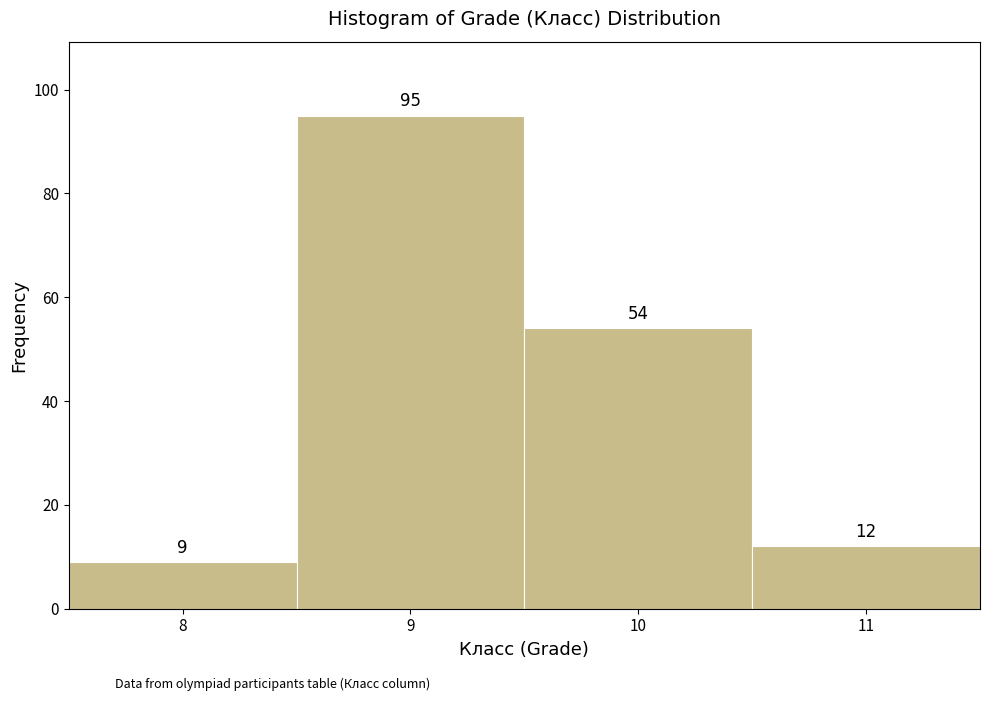

What is the height of the bar covering 7.5 to 8.5 on the x-axis?

9